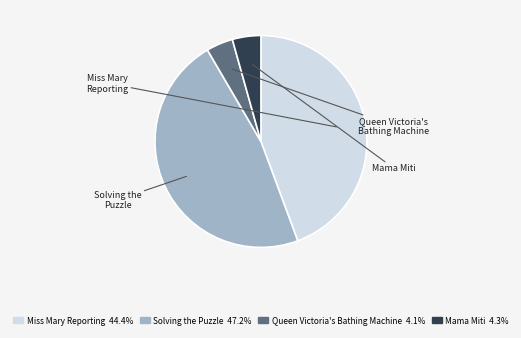

Is there a majority slice in this chart?

No